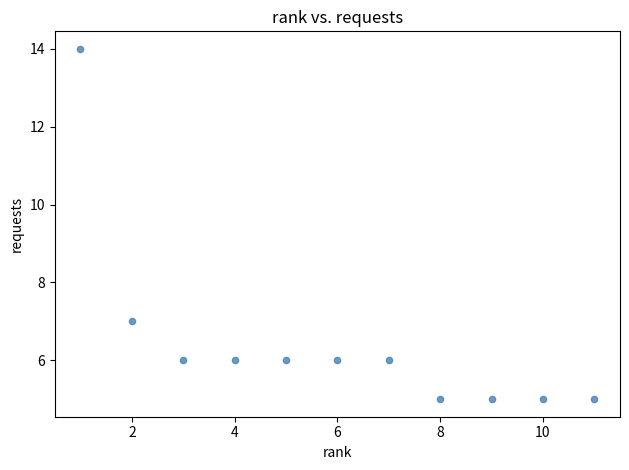

What is the average X value?

6